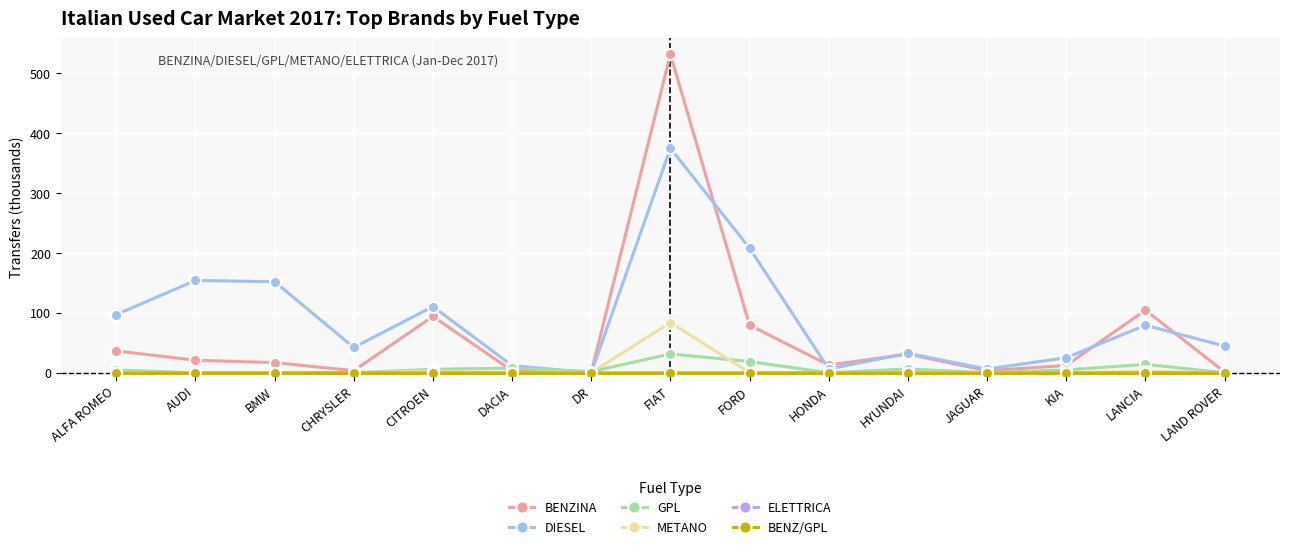

Is the value of BENZINA at FORD greater than the value of GPL at FIAT?

Yes